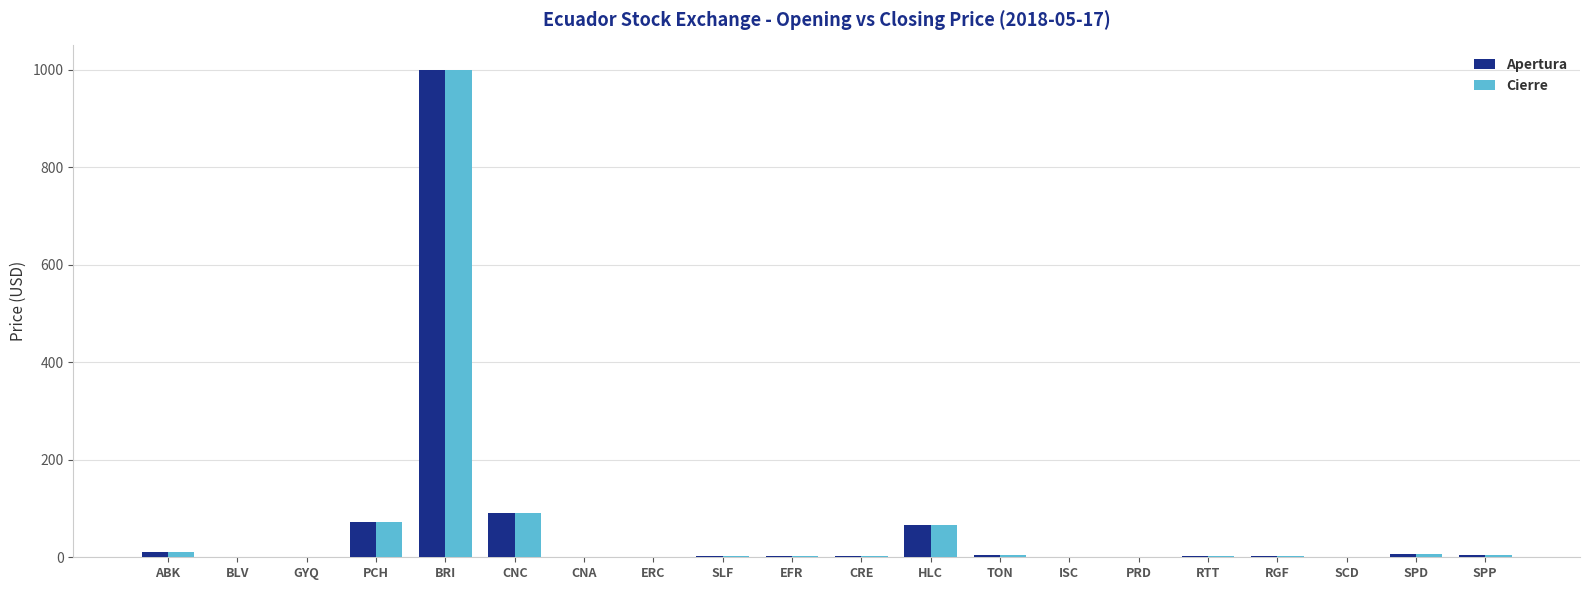

Which label corresponds to the largest value in the chart?

BRI